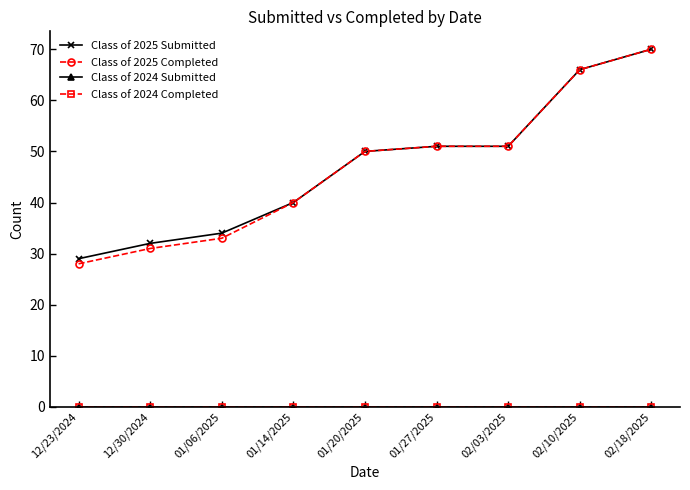

What is the minimum value for Class of 2025 Submitted?

29